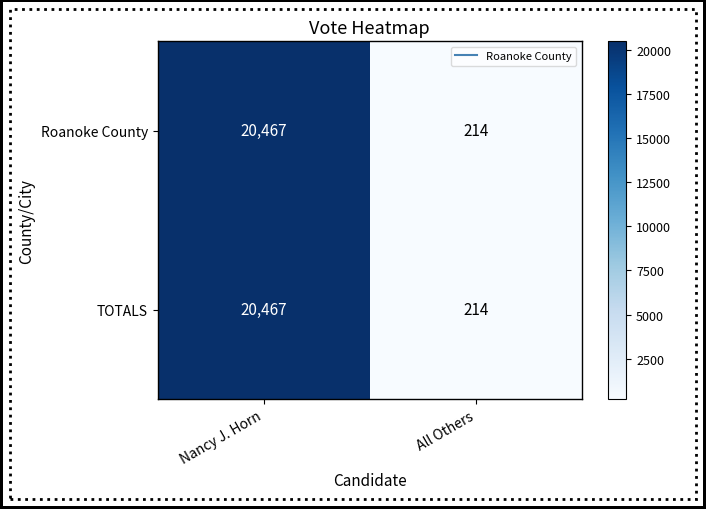

Reading left to right, transcribe all the data shown in this chart.

Roanoke County: 20467	214
TOTALS: 20467	214